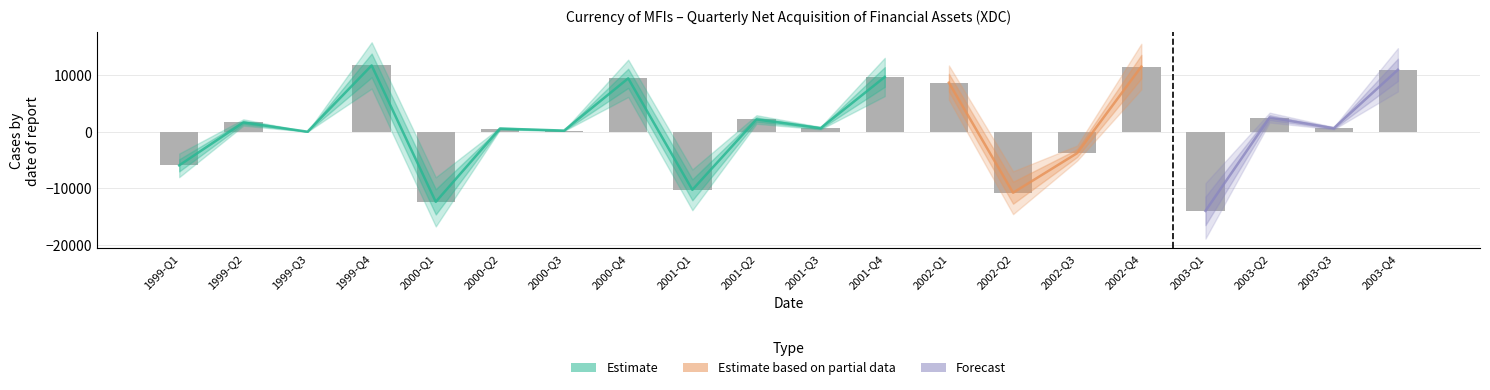

True or false: the data shows 4774.2 at 1999-Q4.

False